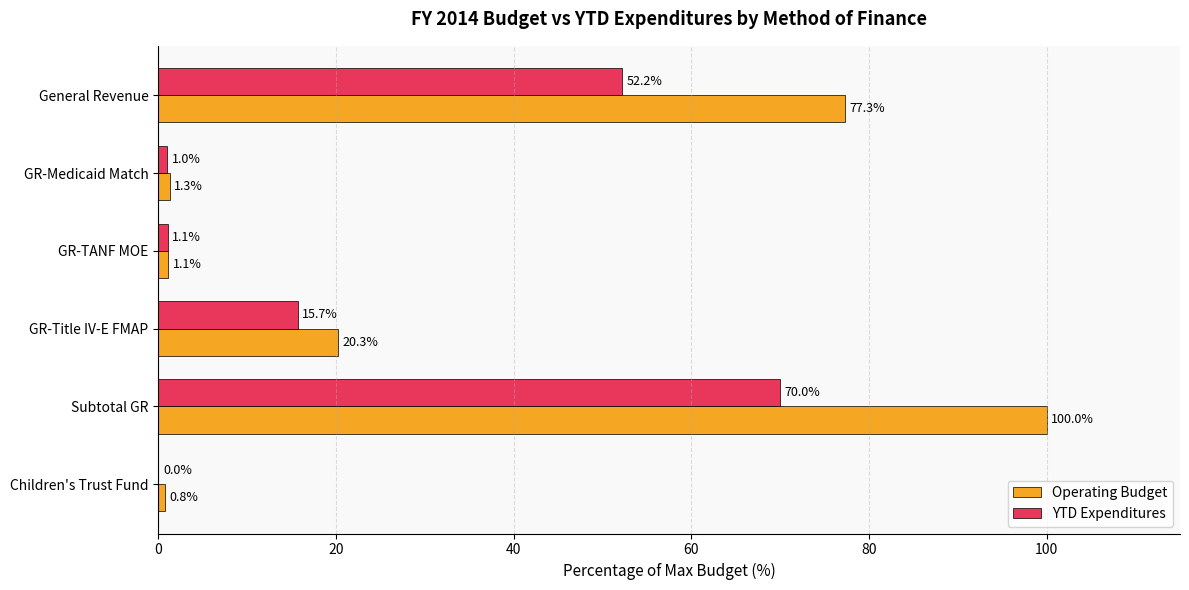

Where is YTD Expenditures nearest to the value 35?

General Revenue